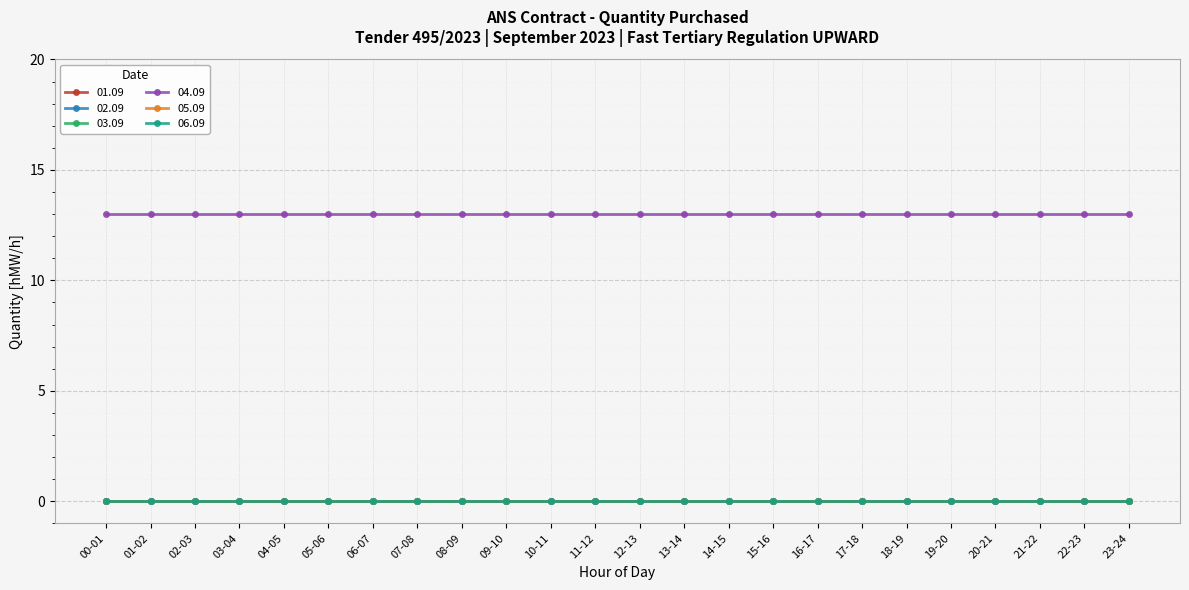

Does the chart have visible grid lines?

Yes